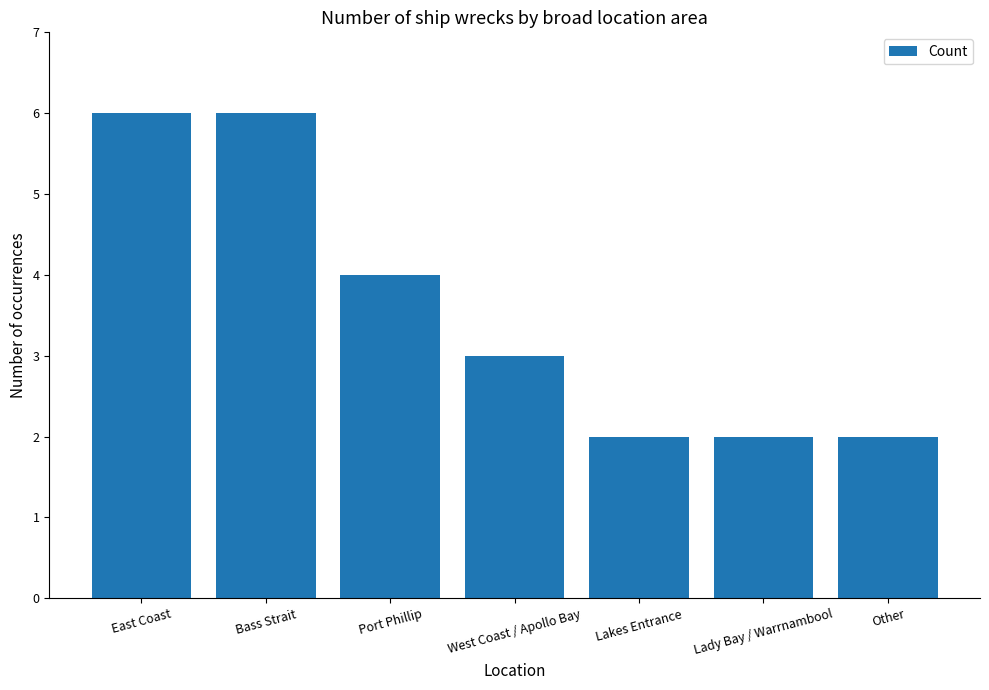

What is the maximum value shown in the chart?

6